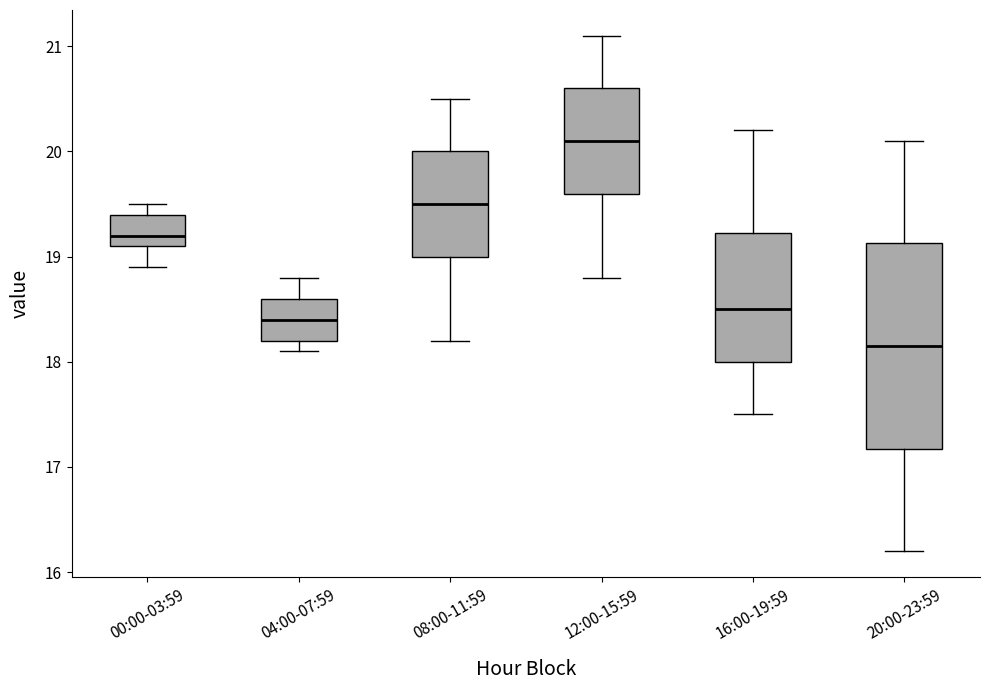

Where is the lower edge of the box for 16:00-19:59 on the y-axis? The values are not printed on the chart, so give them approximately, as read against the axis.

18.0